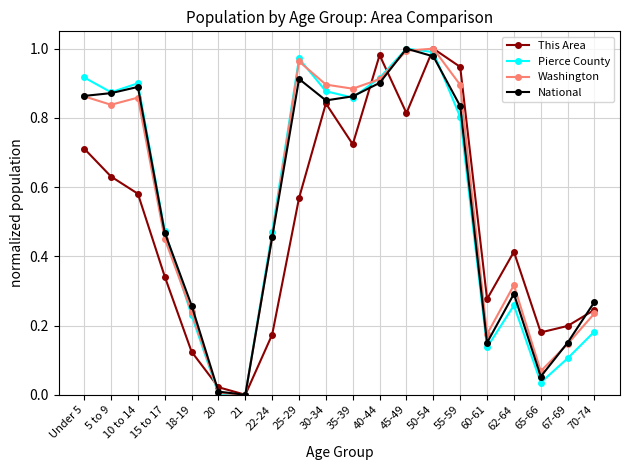

Where is the first local minimum for Washington?

5 to 9